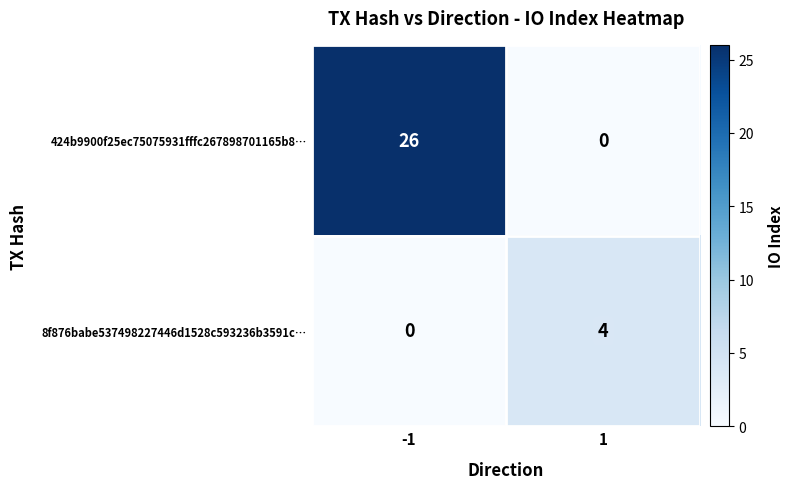

Which series has the largest total across all categories?

424b9900f25ec75075931fffc267898701165b8…